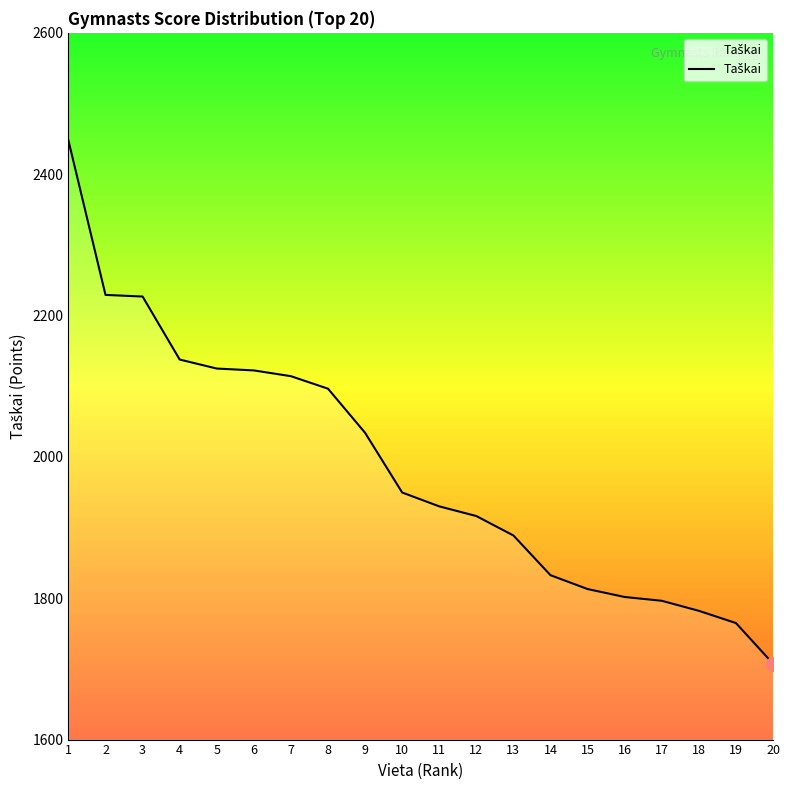

What is the change in value from 3 to 13?

-338.1